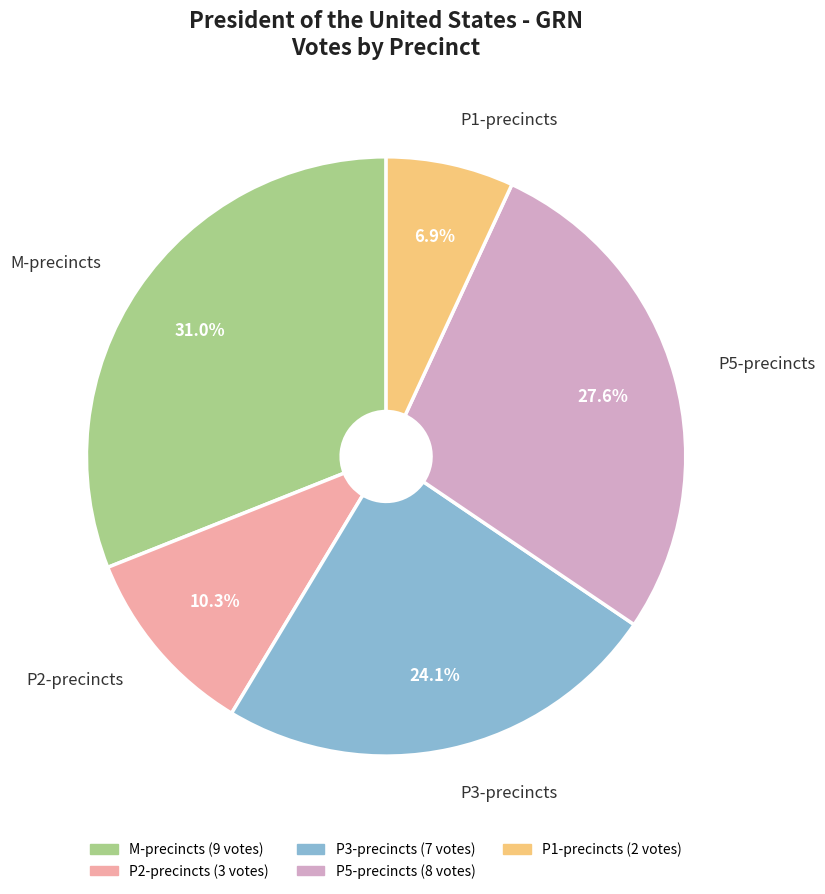

Is there any slice that represents more than half of the pie?

No